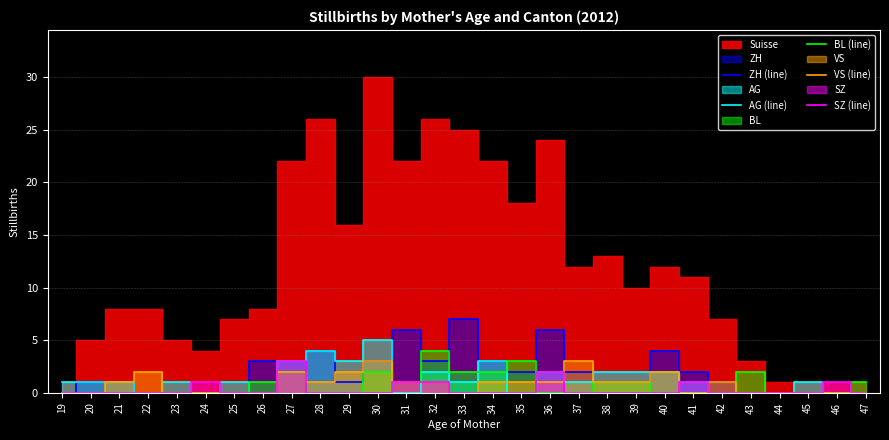

The value of BL (line) at 20 is -2. True or false?

False